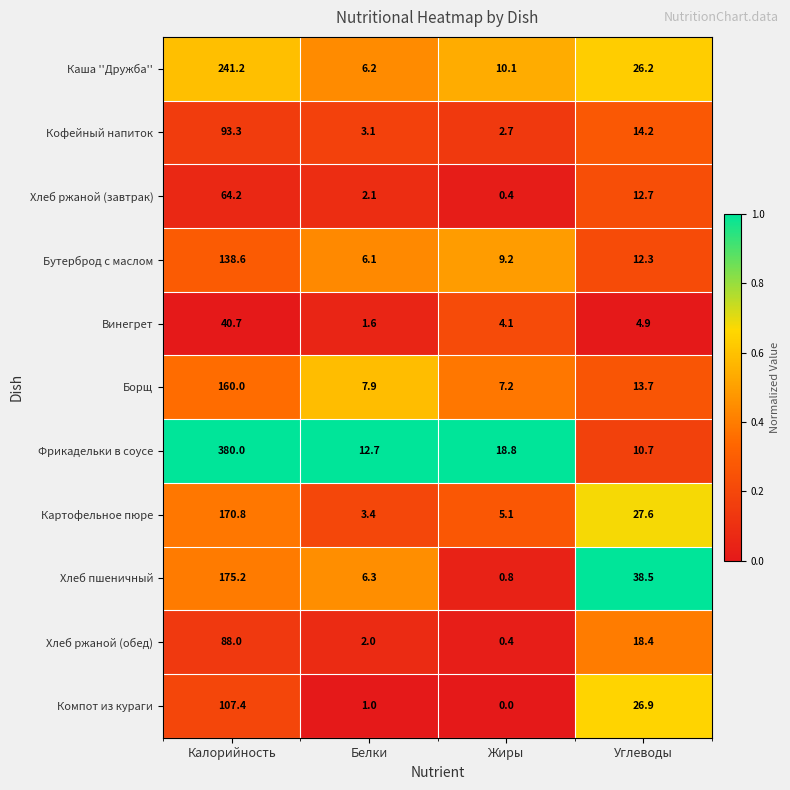

Which series changed the most between Белки and Углеводы?

Хлеб пшеничный